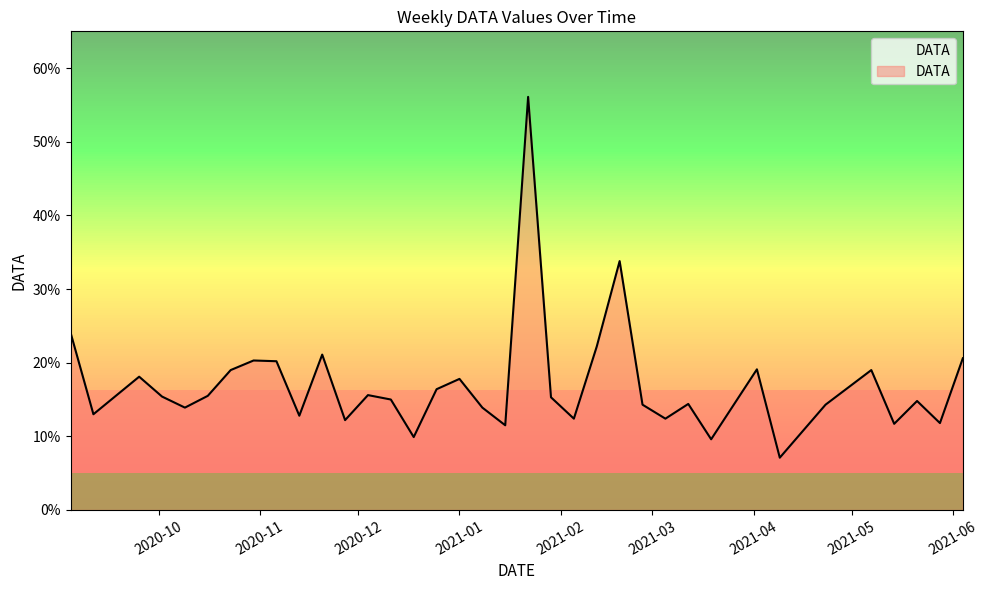

How many points are lower than both their immediate neighbors (excluding endpoints)?

12